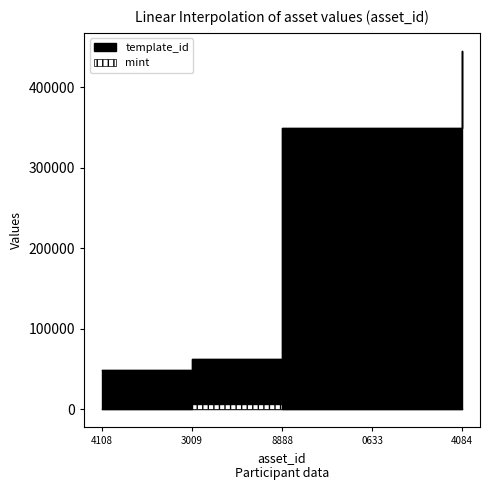

What are all the series names shown in the legend?

template_id, mint